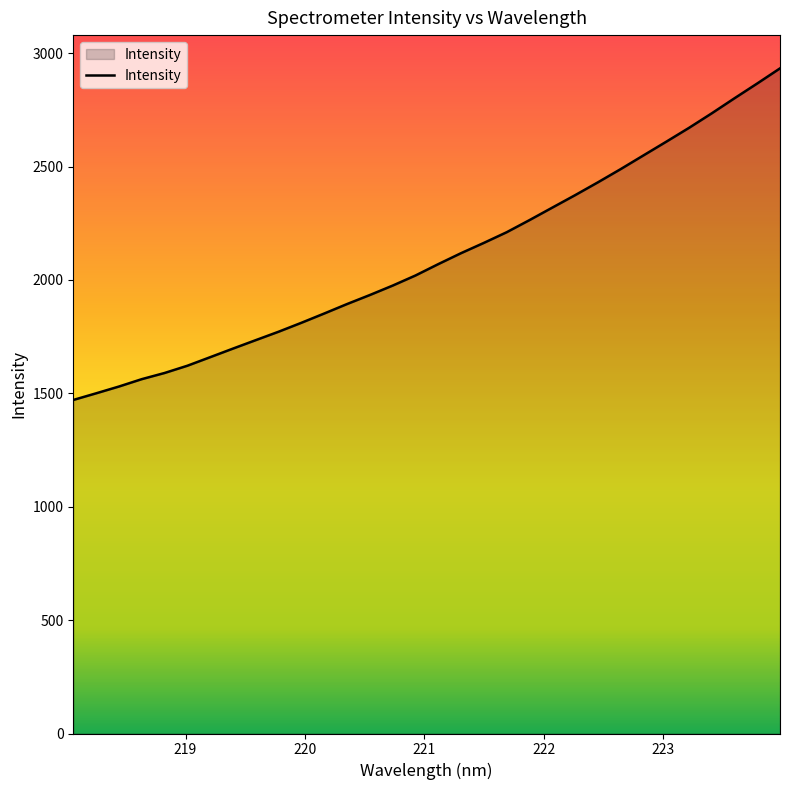

What is the minimum value shown in the chart?

1470.9